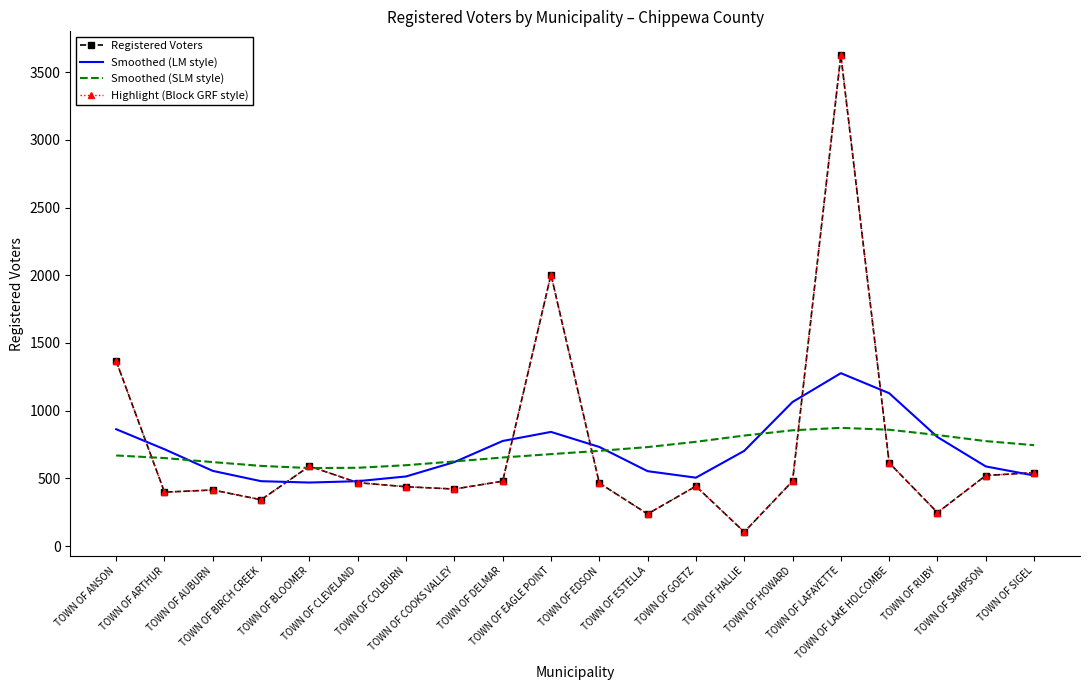

Reading left to right, what are all the values shown in this chart?

Registered Voters: 1367	398	414	342	590	468	438	421	479	2005	465	237	442	104	479	3626	614	247	521	542
Smoothed (LM style): 863	715	555	479	469	479	514	620	776	843	732	553	505	703	1064	1277	1129	805	588	521
Smoothed (SLM style): 669	650	620	592	576	578	597	625	654	679	703	731	770	816	855	873	859	820	775	745
Highlight (Block GRF style): 1367	398	414	342	590	468	438	421	479	2005	465	237	442	104	479	3626	614	247	521	542